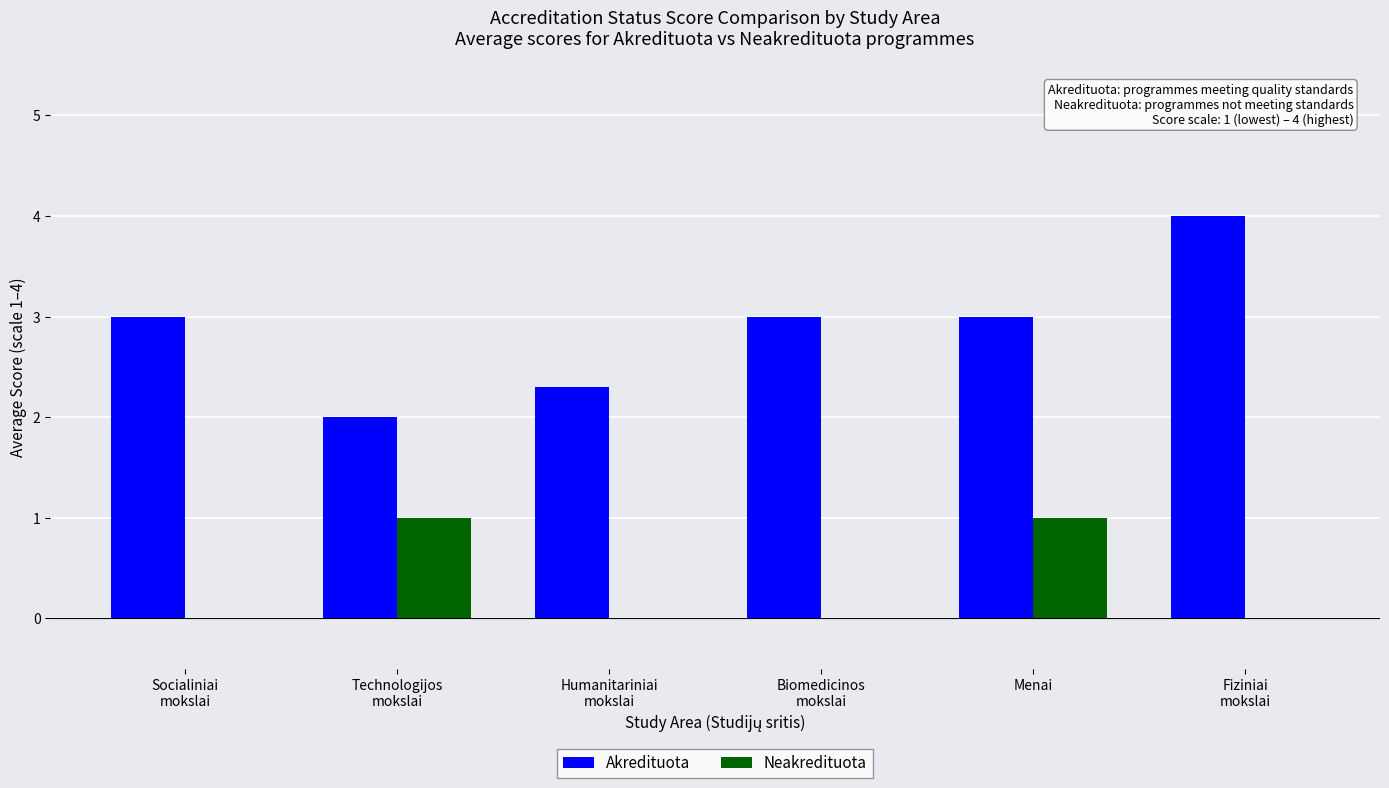

What is the sum of all Akredituota values?

17.3